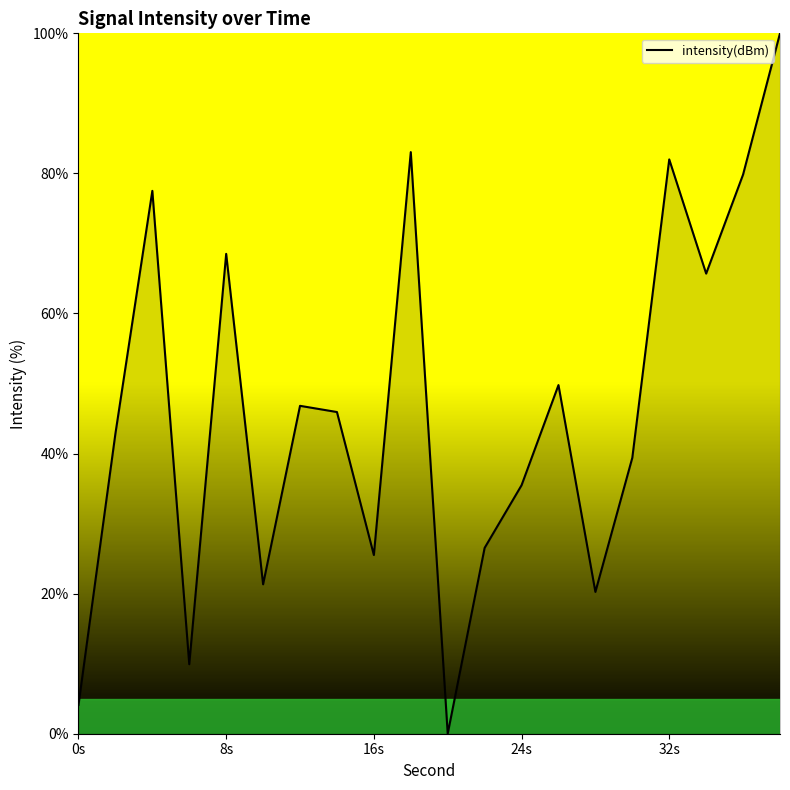

What is the difference between the maximum and minimum values?

100.0